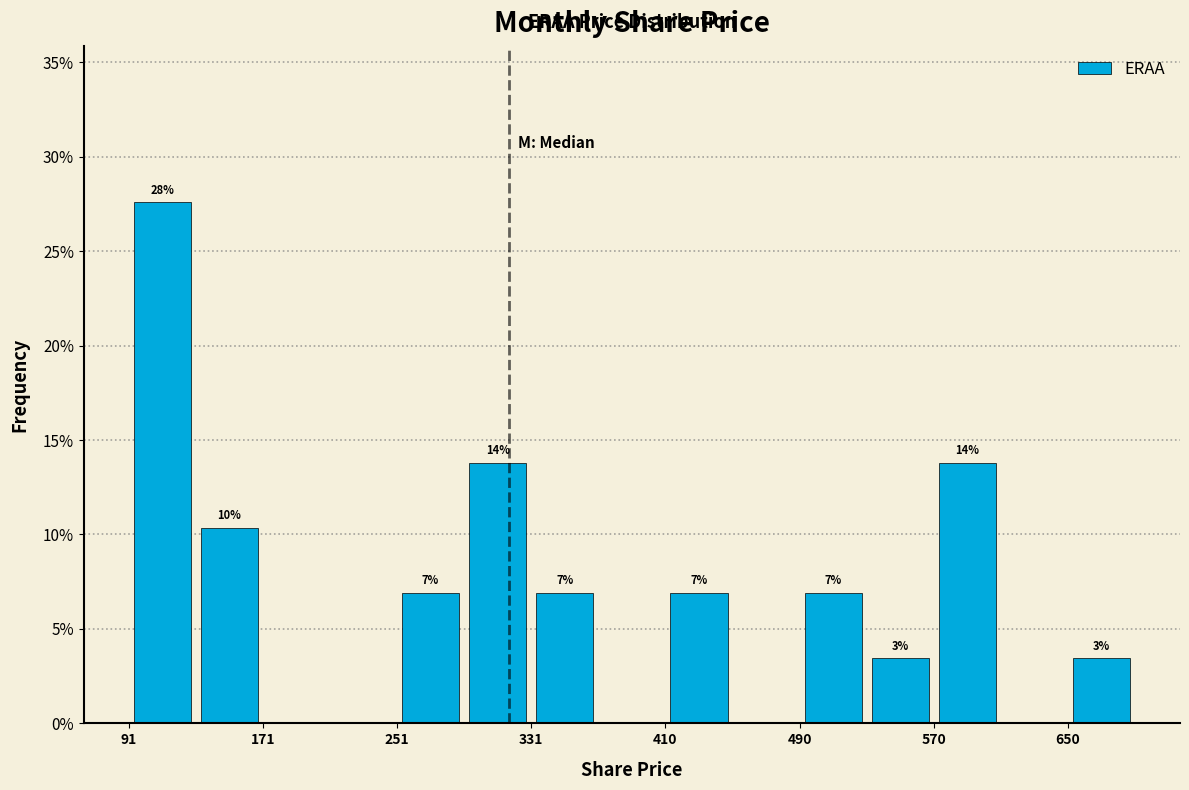

Read against the x-axis, roughly where is the centre of the tallest bar?

110